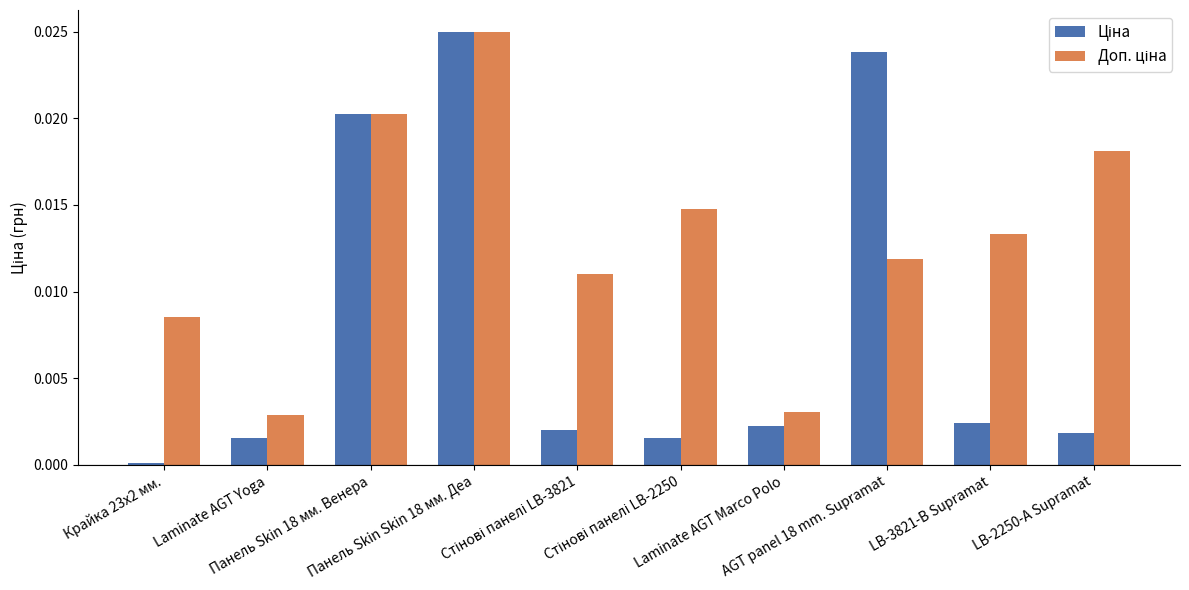

Reading right to left, extract all data points from this chart.

Ціна: LB-2250-А Supramat=0.0	LB-3821-В Supramat=0.0	AGT panel 18 mm. Supramat=0.0	Laminate AGT Marco Polo=0.0	Стінові панелі LB-2250=0.0	Стінові панелі LB-3821=0.0	Панель Skin Skin 18 мм. Деа=0.0	Панель Skin 18 мм. Венера=0.0	Laminate AGT Yoga=0.0	Крайка 23x2 мм.=0.0
Доп. ціна: LB-2250-А Supramat=0.0	LB-3821-В Supramat=0.0	AGT panel 18 mm. Supramat=0.0	Laminate AGT Marco Polo=0.0	Стінові панелі LB-2250=0.0	Стінові панелі LB-3821=0.0	Панель Skin Skin 18 мм. Деа=0.0	Панель Skin 18 мм. Венера=0.0	Laminate AGT Yoga=0.0	Крайка 23x2 мм.=0.0